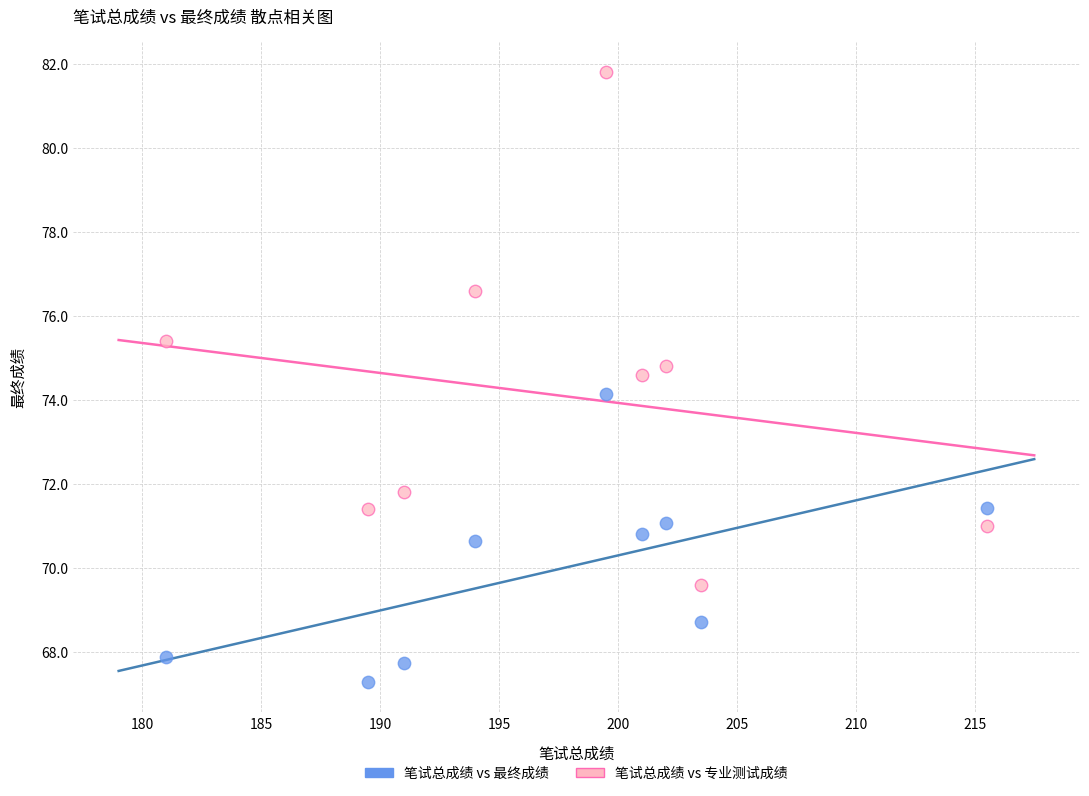

Which series reaches the minimum Y coordinate?

笔试总成绩 vs 最终成绩